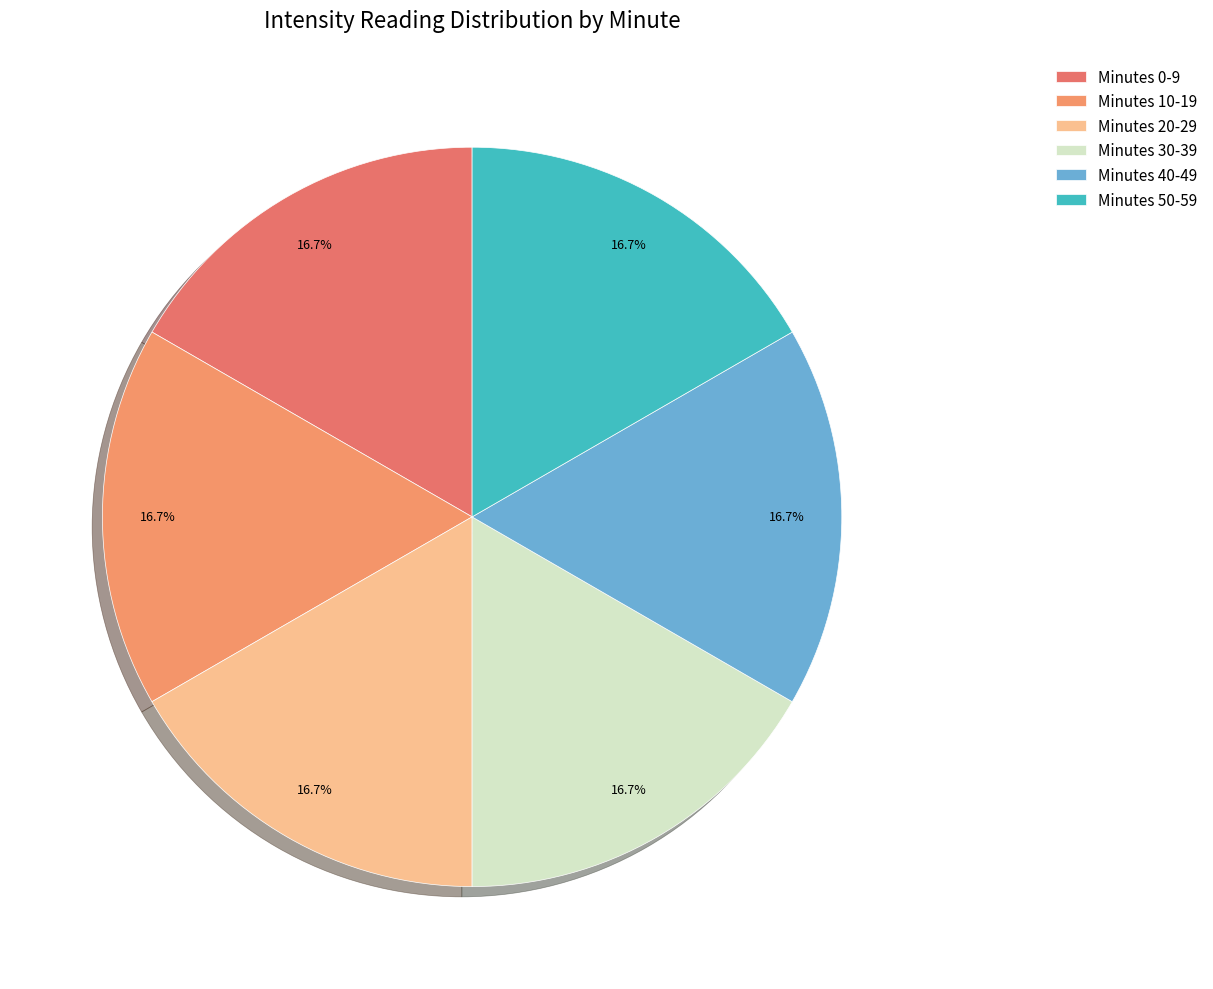

Count the number of slices in the pie.

6